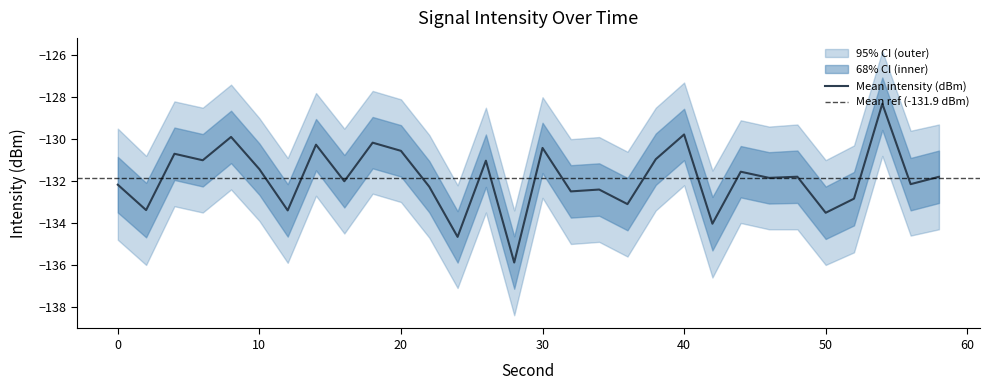

True or false: intensity_upper and intensity_lower cross at least once.

False